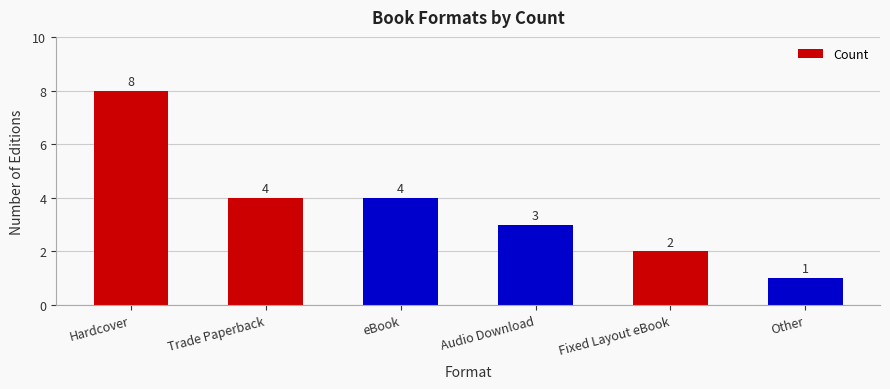

Reading right to left, extract all data points from this chart.

1	2	3	4	4	8